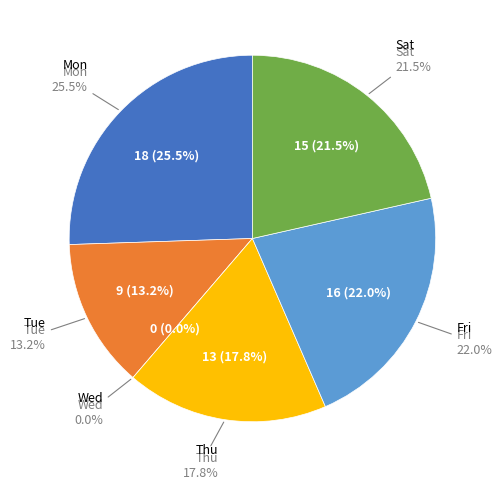

The Sat slice represents 7% of the pie. True or false?

False